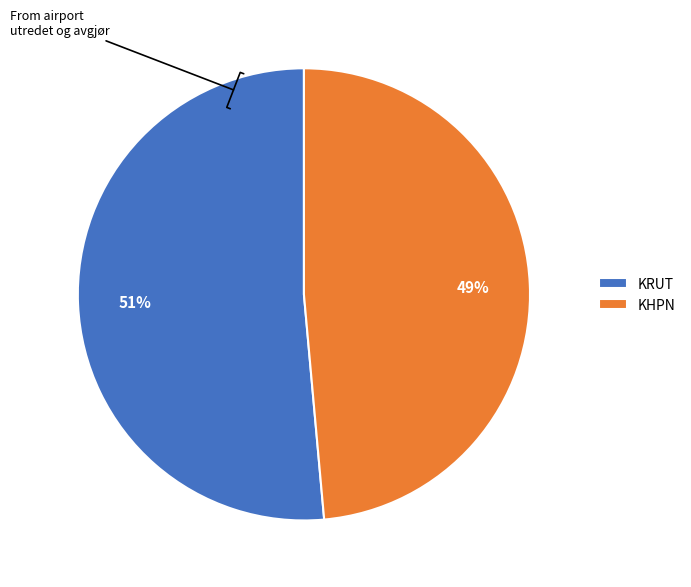

What is the largest slice in the pie chart?

KRUT